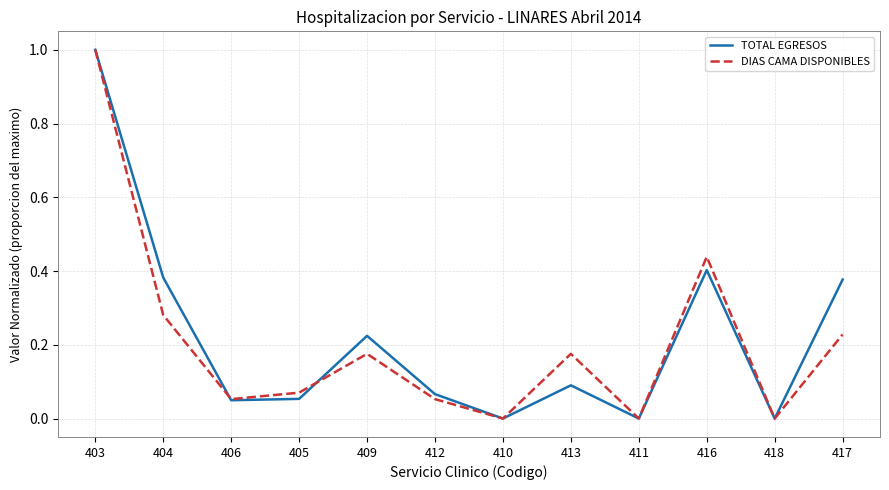

How many lines are shown in the chart?

2